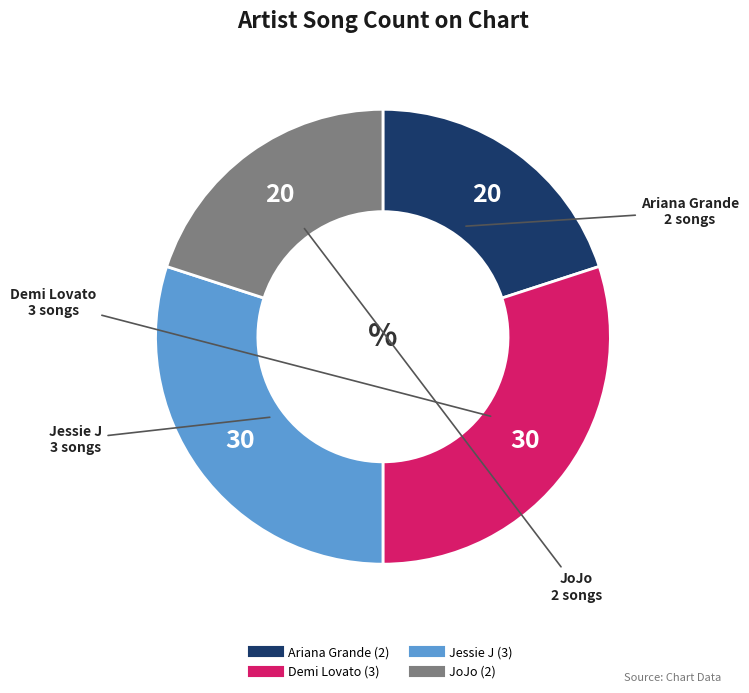

True or false: Demi Lovato accounts for 41% of the total.

False